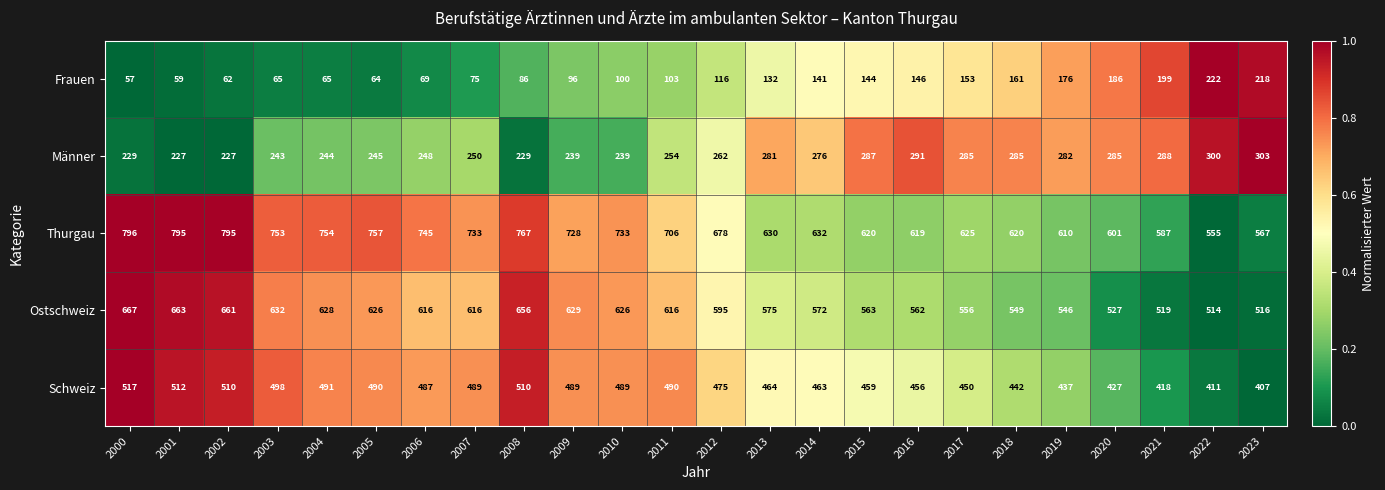

List the series in order of their peak value, lowest first.

Frauen, Männer, Schweiz, Ostschweiz, Thurgau